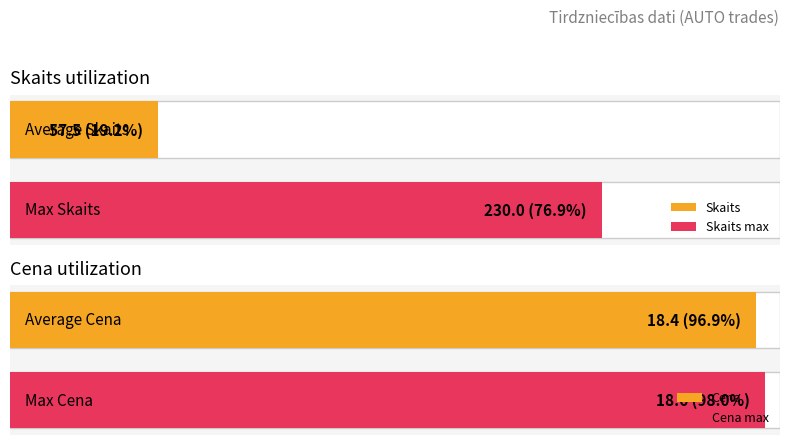

Is it true that Skaits equals 72.5 at 15:50?

False